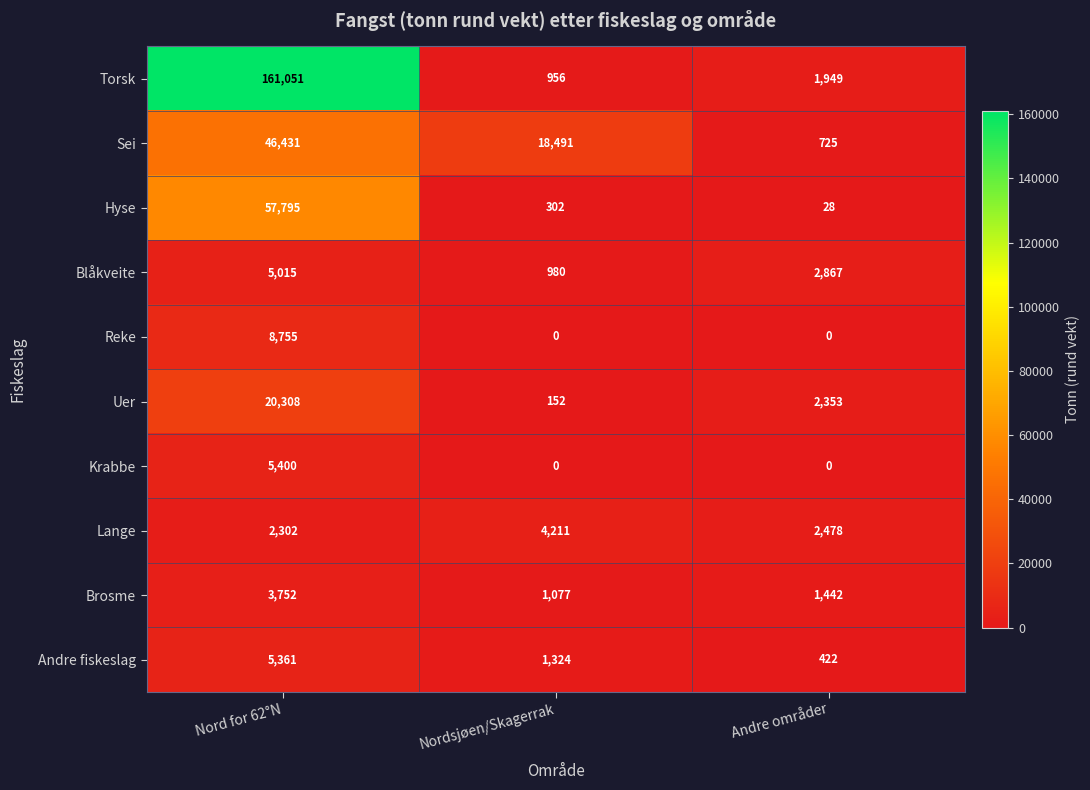

What is the sum of all Lange values?

8991